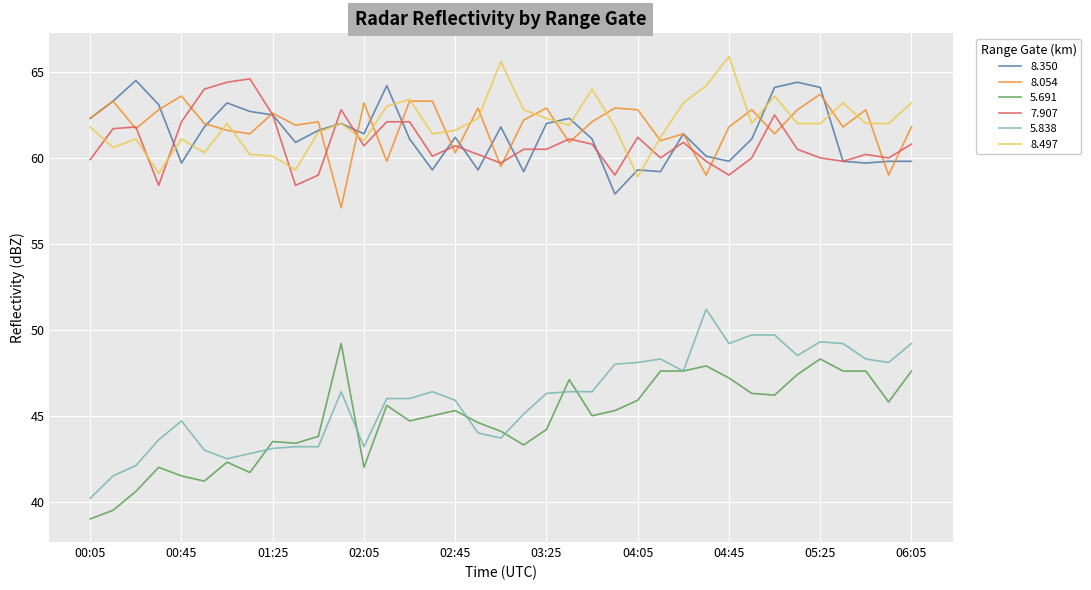

What is the difference between the maximum and minimum values in the 5.838 series?

11.0